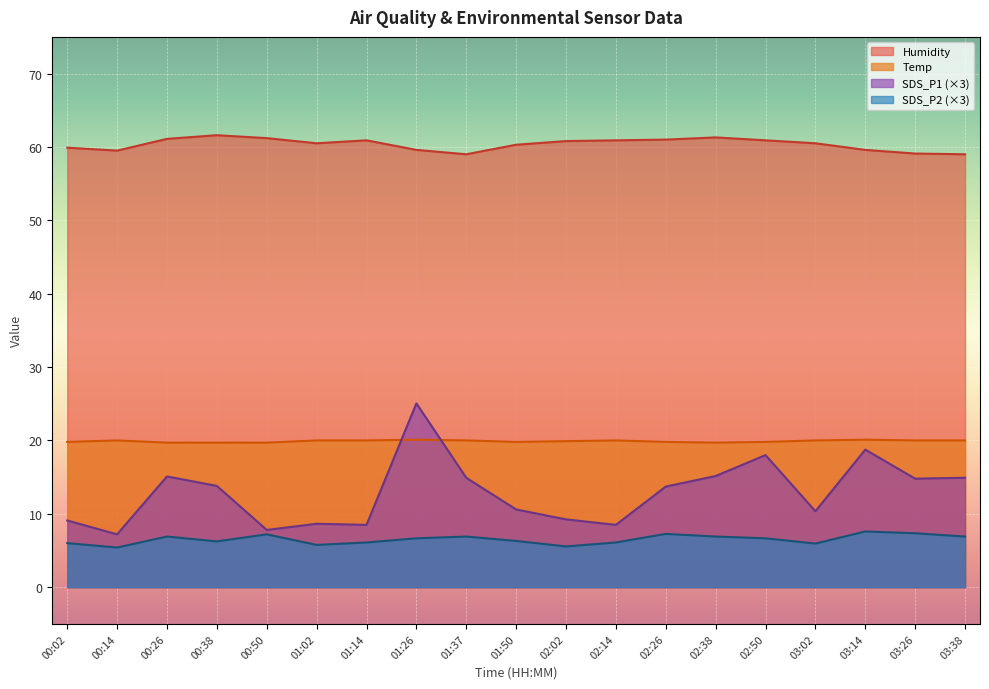

How many lines are shown in the chart?

4